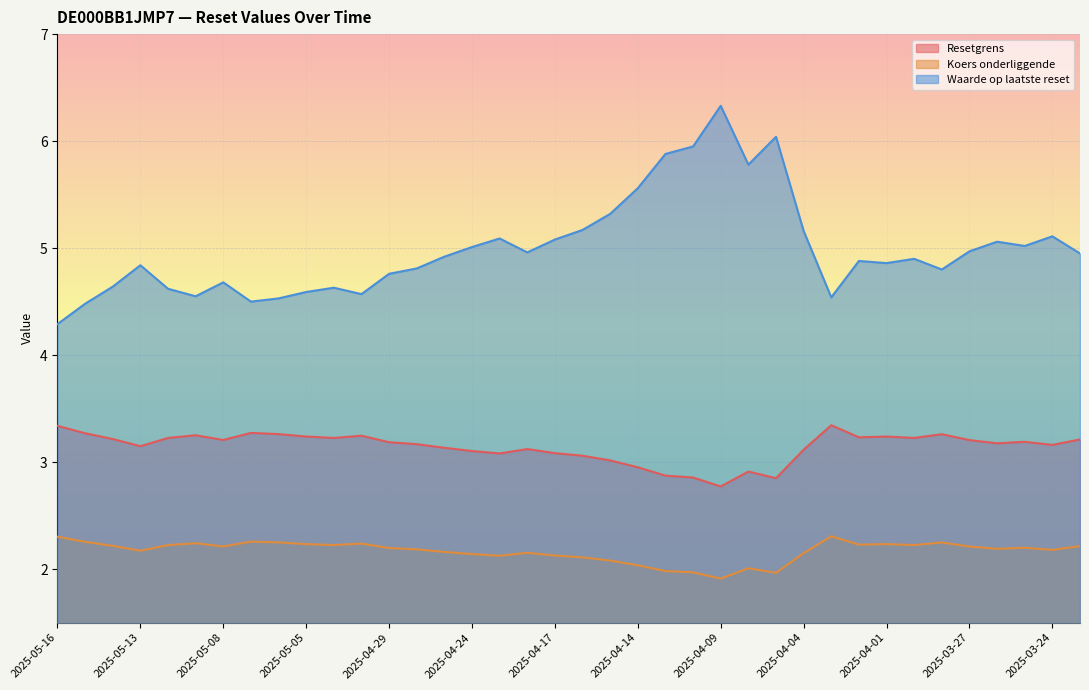

Reading right to left, what are all the values shown in this chart?

Resetgrens: 2025-03-21=3.2	2025-03-24=3.2	2025-03-25=3.2	2025-03-26=3.2	2025-03-27=3.2	2025-03-28=3.3	2025-03-31=3.2	2025-04-01=3.2	2025-04-02=3.2	2025-04-03=3.3	2025-04-04=3.1	2025-04-07=2.9	2025-04-08=2.9	2025-04-09=2.8	2025-04-10=2.9	2025-04-11=2.9	2025-04-14=3.0	2025-04-15=3.0	2025-04-16=3.1	2025-04-17=3.1	2025-04-22=3.1	2025-04-23=3.1	2025-04-24=3.1	2025-04-25=3.1	2025-04-28=3.2	2025-04-29=3.2	2025-04-30=3.2	2025-05-02=3.2	2025-05-05=3.2	2025-05-06=3.3	2025-05-07=3.3	2025-05-08=3.2	2025-05-09=3.3	2025-05-12=3.2	2025-05-13=3.1	2025-05-14=3.2	2025-05-15=3.3	2025-05-16=3.3
Koers onderliggende: 2025-03-21=2.2	2025-03-24=2.2	2025-03-25=2.2	2025-03-26=2.2	2025-03-27=2.2	2025-03-28=2.2	2025-03-31=2.2	2025-04-01=2.2	2025-04-02=2.2	2025-04-03=2.3	2025-04-04=2.1	2025-04-07=2.0	2025-04-08=2.0	2025-04-09=1.9	2025-04-10=2.0	2025-04-11=2.0	2025-04-14=2.0	2025-04-15=2.1	2025-04-16=2.1	2025-04-17=2.1	2025-04-22=2.2	2025-04-23=2.1	2025-04-24=2.1	2025-04-25=2.2	2025-04-28=2.2	2025-04-29=2.2	2025-04-30=2.2	2025-05-02=2.2	2025-05-05=2.2	2025-05-06=2.2	2025-05-07=2.3	2025-05-08=2.2	2025-05-09=2.2	2025-05-12=2.2	2025-05-13=2.2	2025-05-14=2.2	2025-05-15=2.3	2025-05-16=2.3
Waarde op laatste reset: 2025-03-21=5.0	2025-03-24=5.1	2025-03-25=5.0	2025-03-26=5.1	2025-03-27=5.0	2025-03-28=4.8	2025-03-31=4.9	2025-04-01=4.9	2025-04-02=4.9	2025-04-03=4.5	2025-04-04=5.2	2025-04-07=6.0	2025-04-08=5.8	2025-04-09=6.3	2025-04-10=6.0	2025-04-11=5.9	2025-04-14=5.6	2025-04-15=5.3	2025-04-16=5.2	2025-04-17=5.1	2025-04-22=5.0	2025-04-23=5.1	2025-04-24=5.0	2025-04-25=4.9	2025-04-28=4.8	2025-04-29=4.8	2025-04-30=4.6	2025-05-02=4.6	2025-05-05=4.6	2025-05-06=4.5	2025-05-07=4.5	2025-05-08=4.7	2025-05-09=4.5	2025-05-12=4.6	2025-05-13=4.8	2025-05-14=4.6	2025-05-15=4.5	2025-05-16=4.3